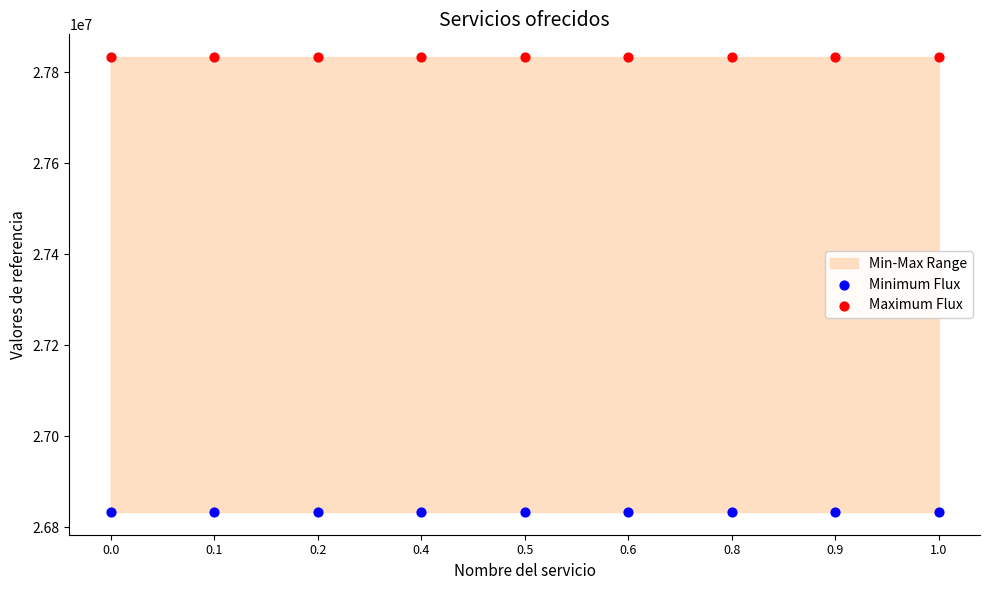

Which series contains the lowest Y value?

Minimum Flux